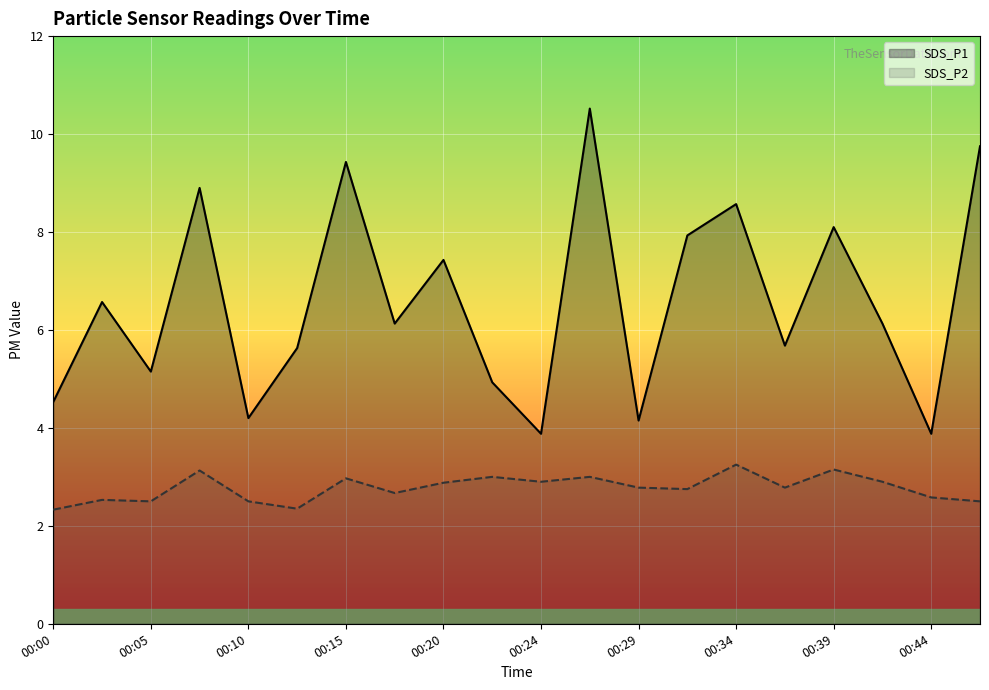

Rank the series by their maximum value, from lowest to highest.

SDS_P2, SDS_P1